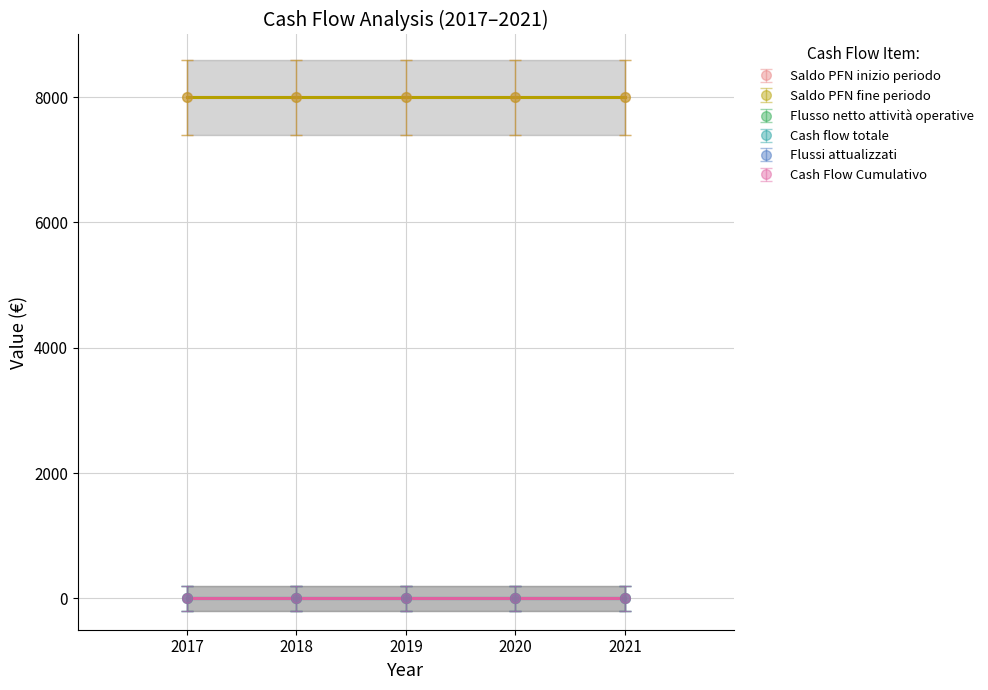

What is the value of the Saldo PFN fine periodo point at the 4th from the left?

8000